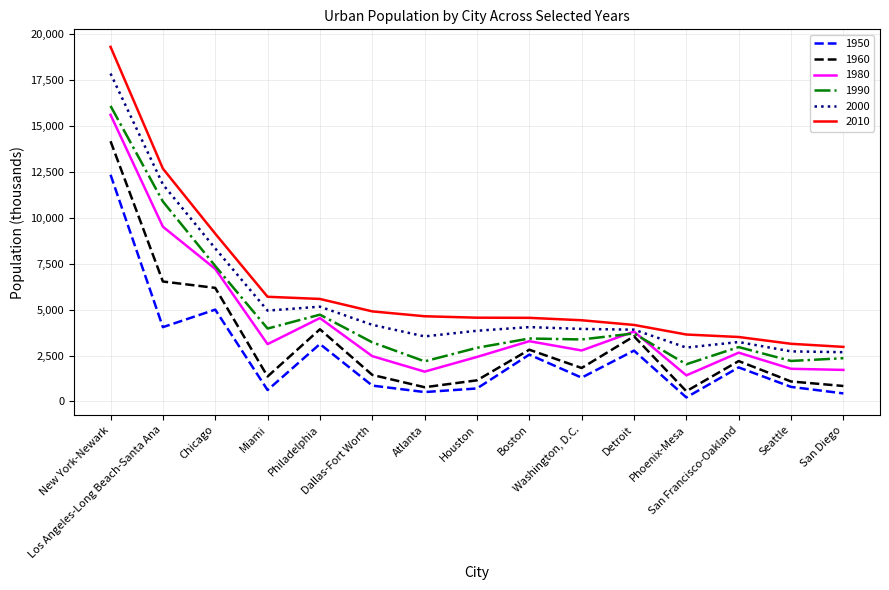

Which series has the widest spread of values?

2010